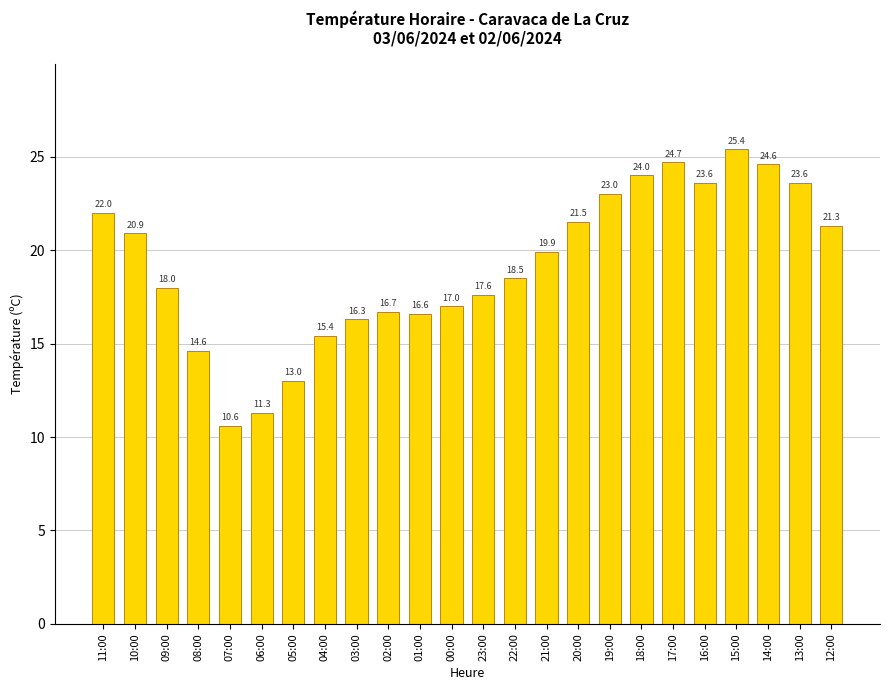

Is it true that the value at 16:00 is 34.9?

False